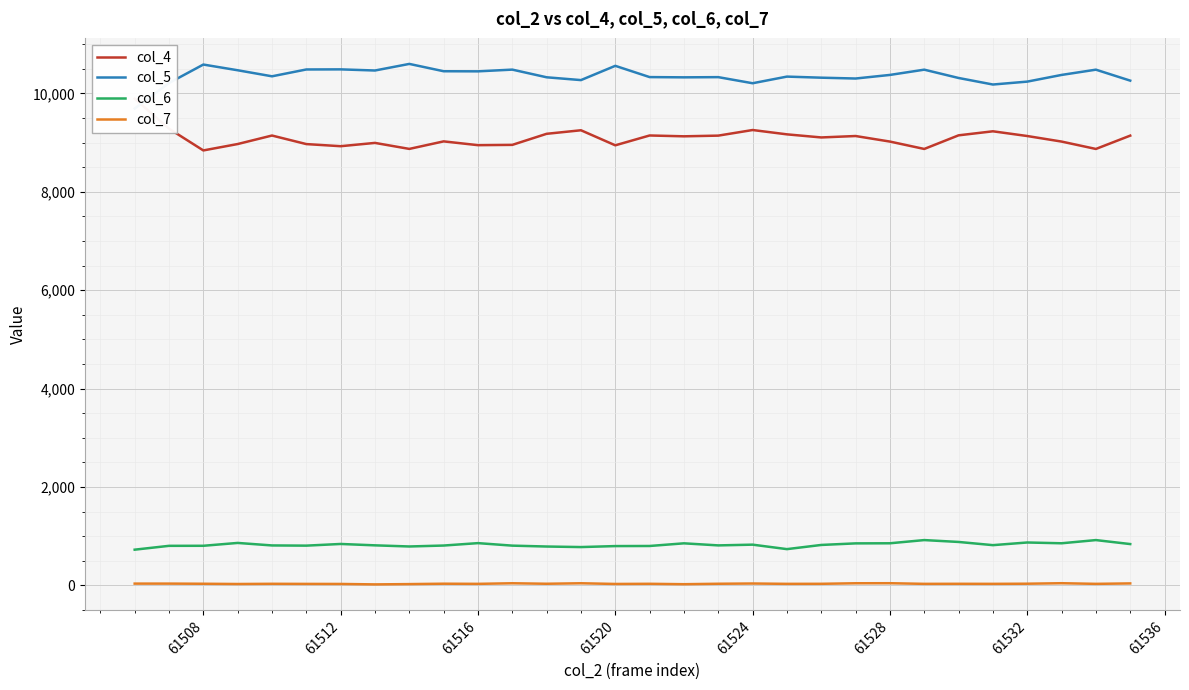

True or false: col_6 and col_5 cross at least once.

False